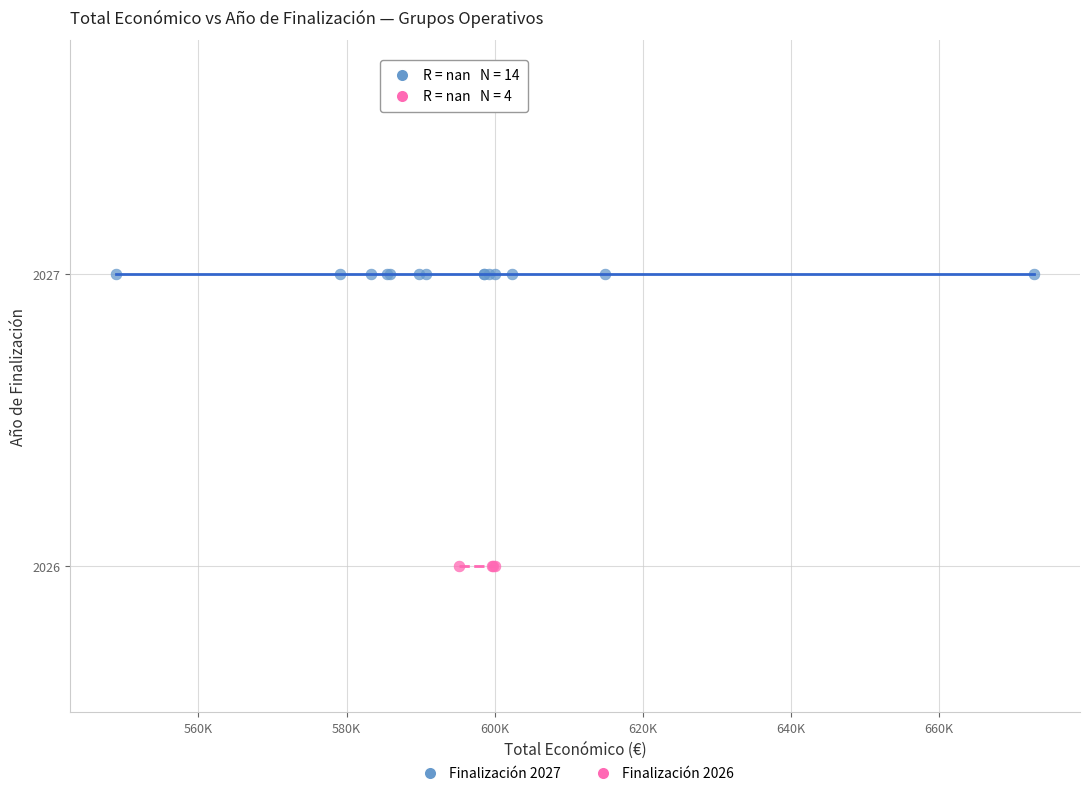

Which series contains the highest Y value?

Finalización 2027